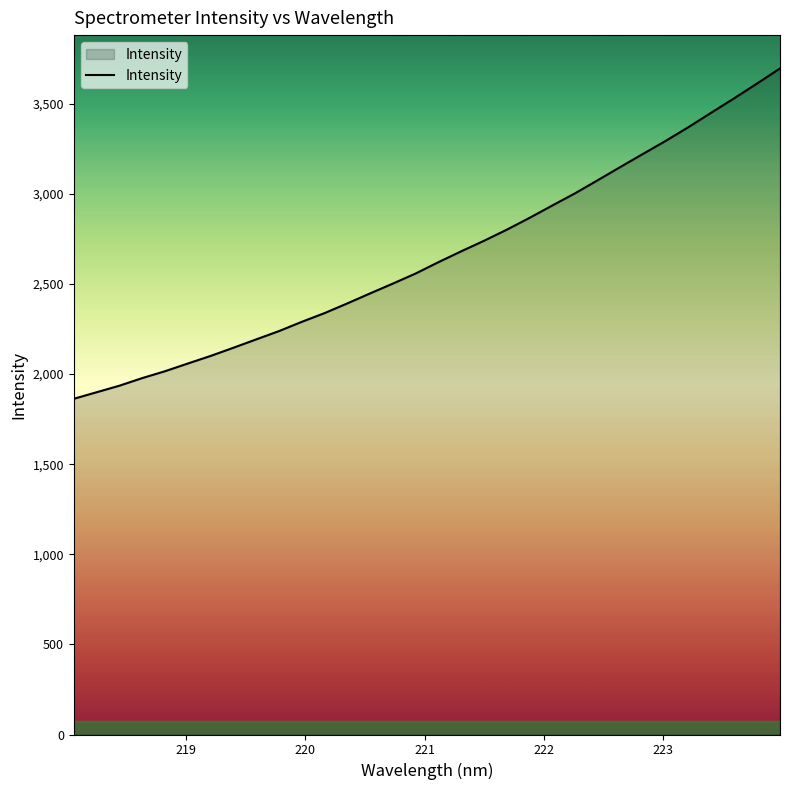

What is the maximum value shown in the chart?

3696.1